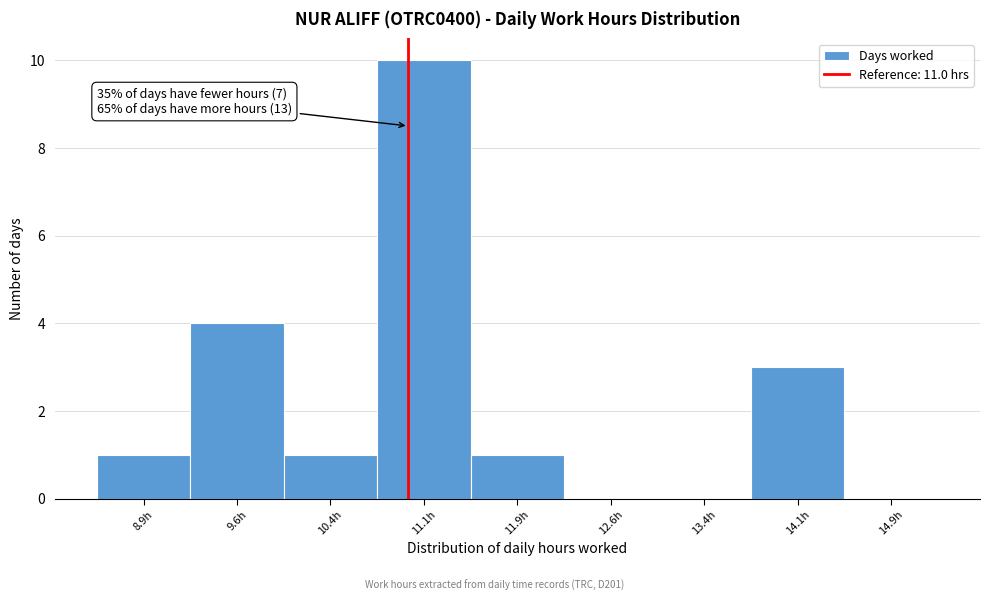

Which range on the x-axis has the tallest bar?

10.75 to 11.50